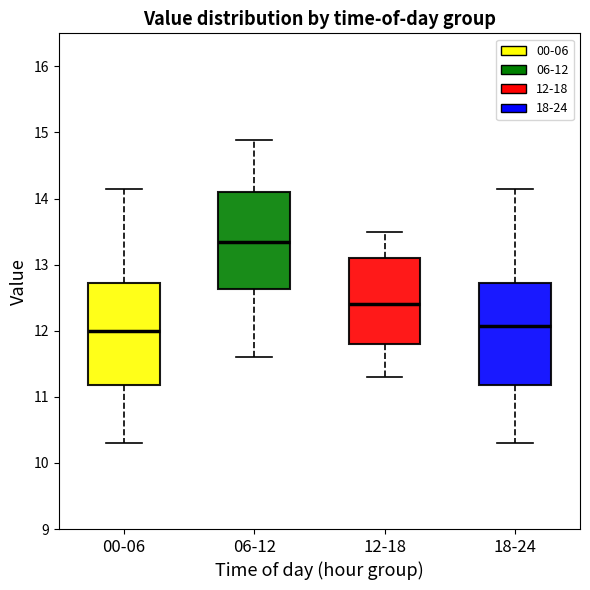

Reading left to right, transcribe this box plot: for each box, give where its median line is, the range the box spans, and where its two whiskers end, as read against the y-axis. The values are not printed on the chart, so give them approximately, as read against the axis.

00-06: median 12.0, box 11.2 to 12.7, whiskers 10.3 to 14.2
06-12: median 13.4, box 12.6 to 14.1, whiskers 11.6 to 14.9
12-18: median 12.4, box 11.8 to 13.1, whiskers 11.3 to 13.5
18-24: median 12.1, box 11.2 to 12.7, whiskers 10.3 to 14.2